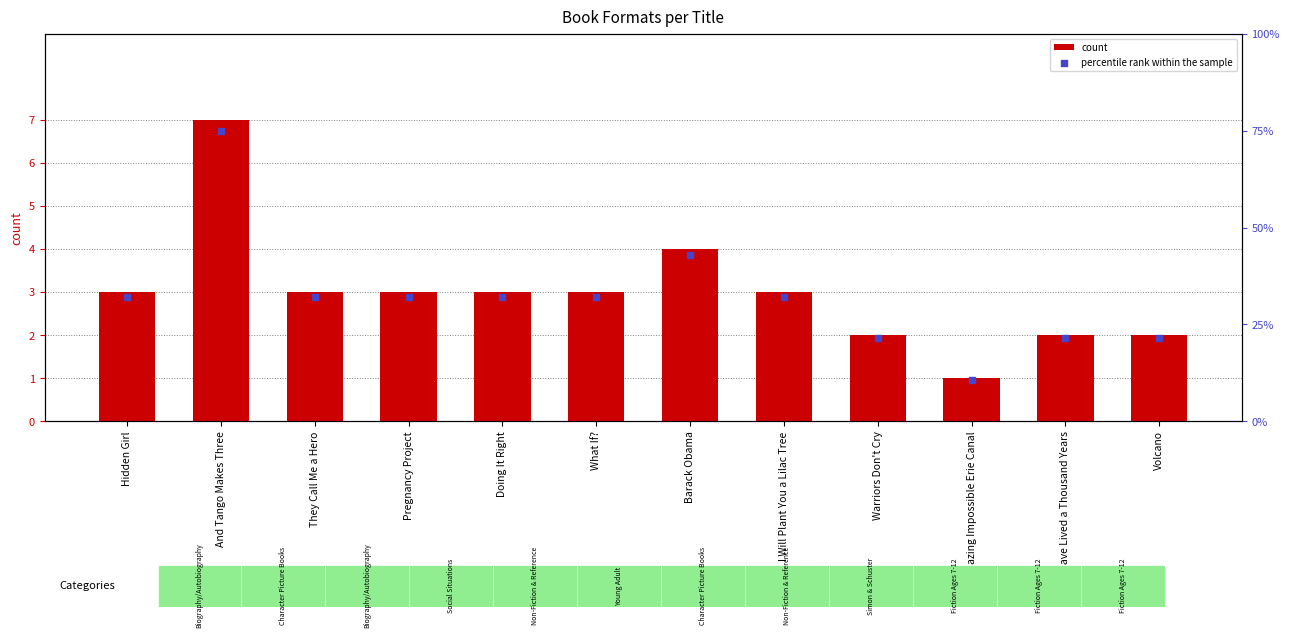

What is the total value across all series at Doing It Right?

35.1